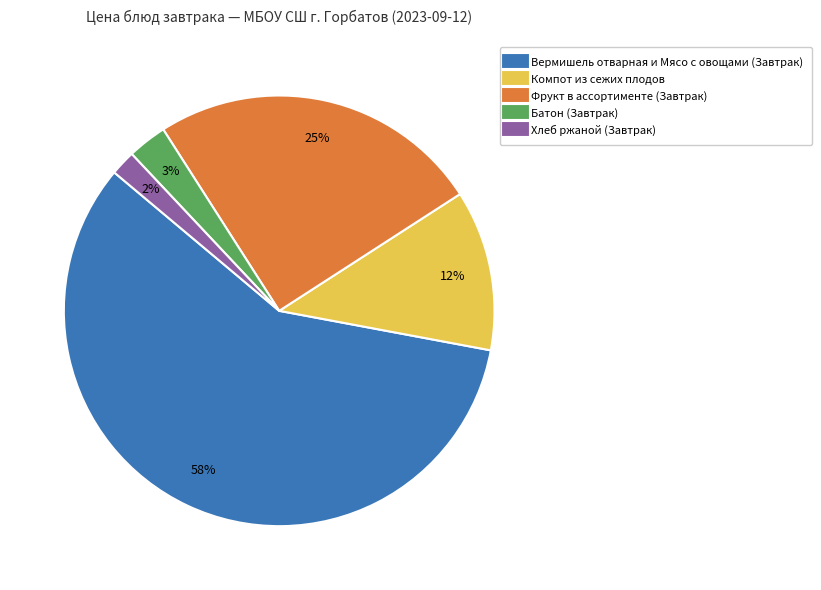

Rank the categories by value from lowest to highest.

Хлеб ржаной (Завтрак), Батон (Завтрак), Компот из сежих плодов, Фрукт в ассортименте (Завтрак), Вермишель отварная и Мясо с овощами (Завтрак)